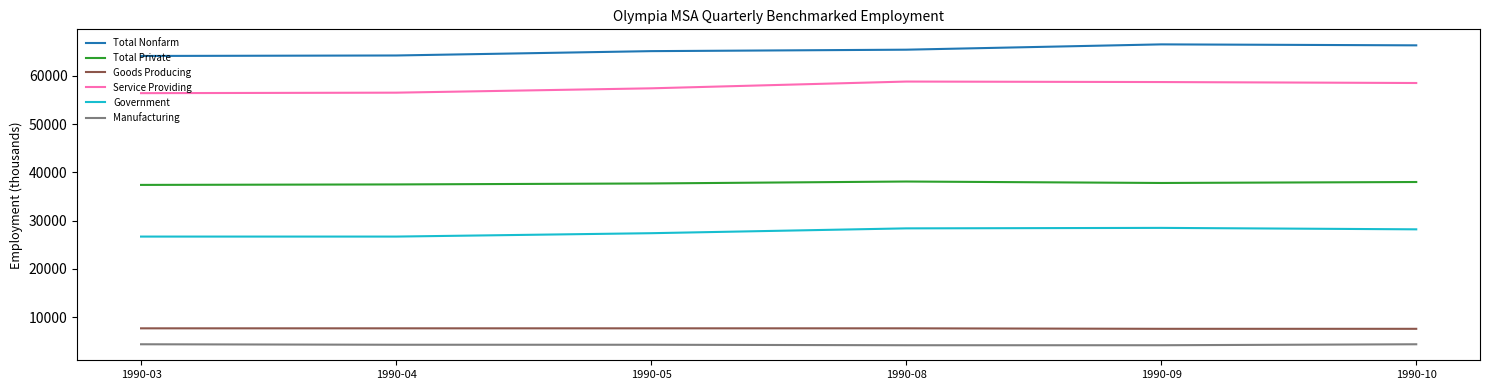

Count the number of categories in the chart.

6